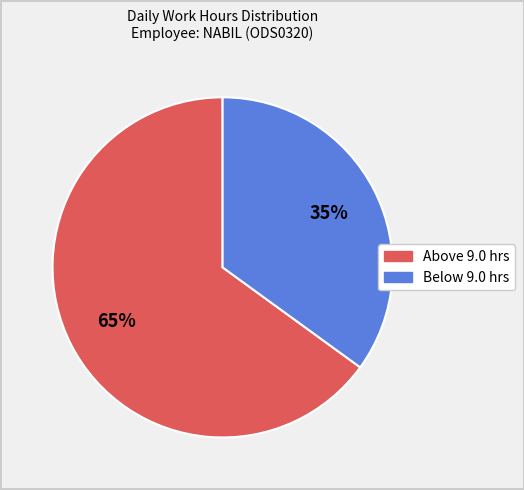

Does any single category account for the majority?

Yes